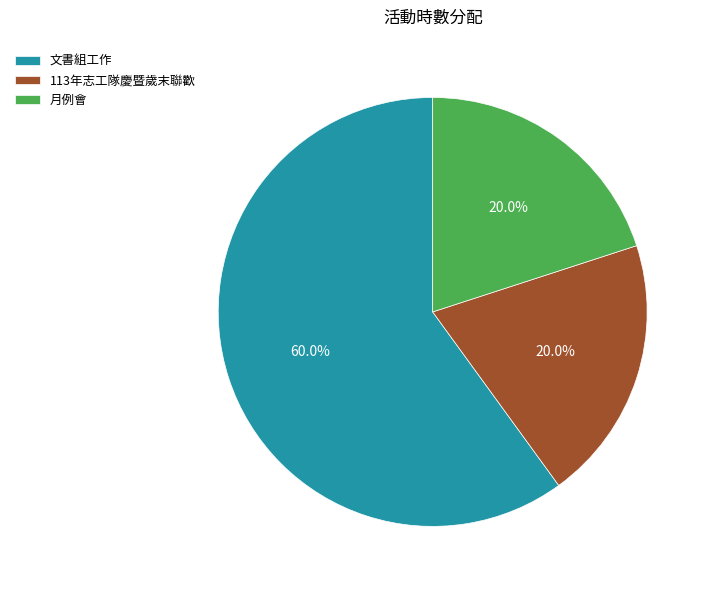

To the nearest percent, what is the average slice percentage?

33%